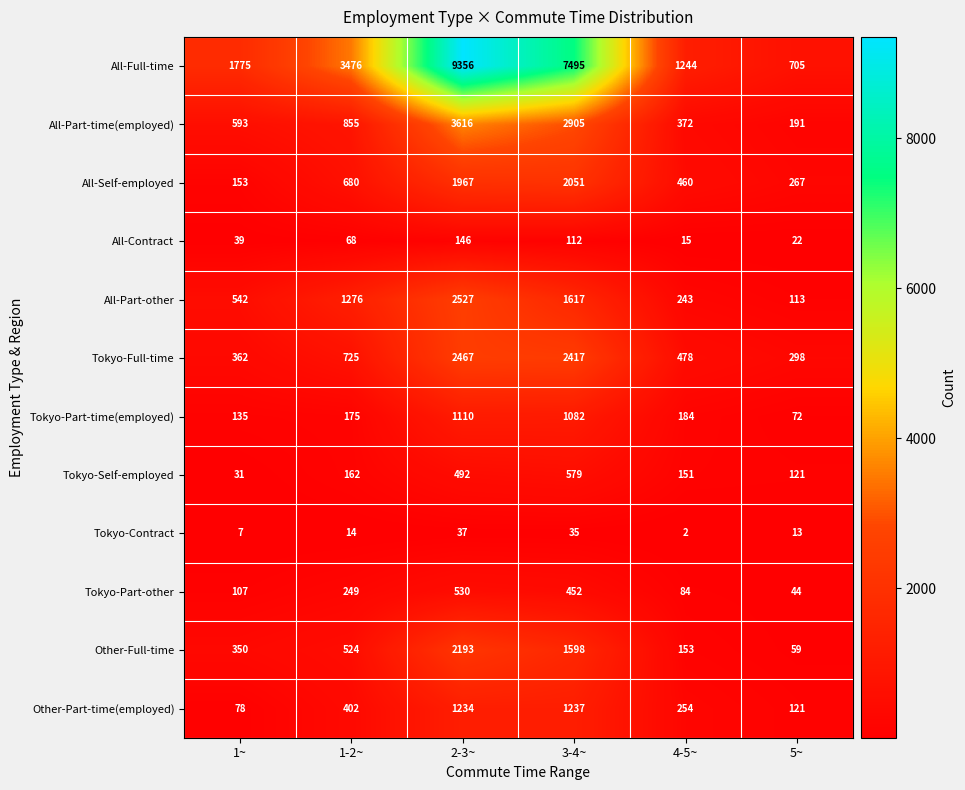

What is the smallest value displayed?

2